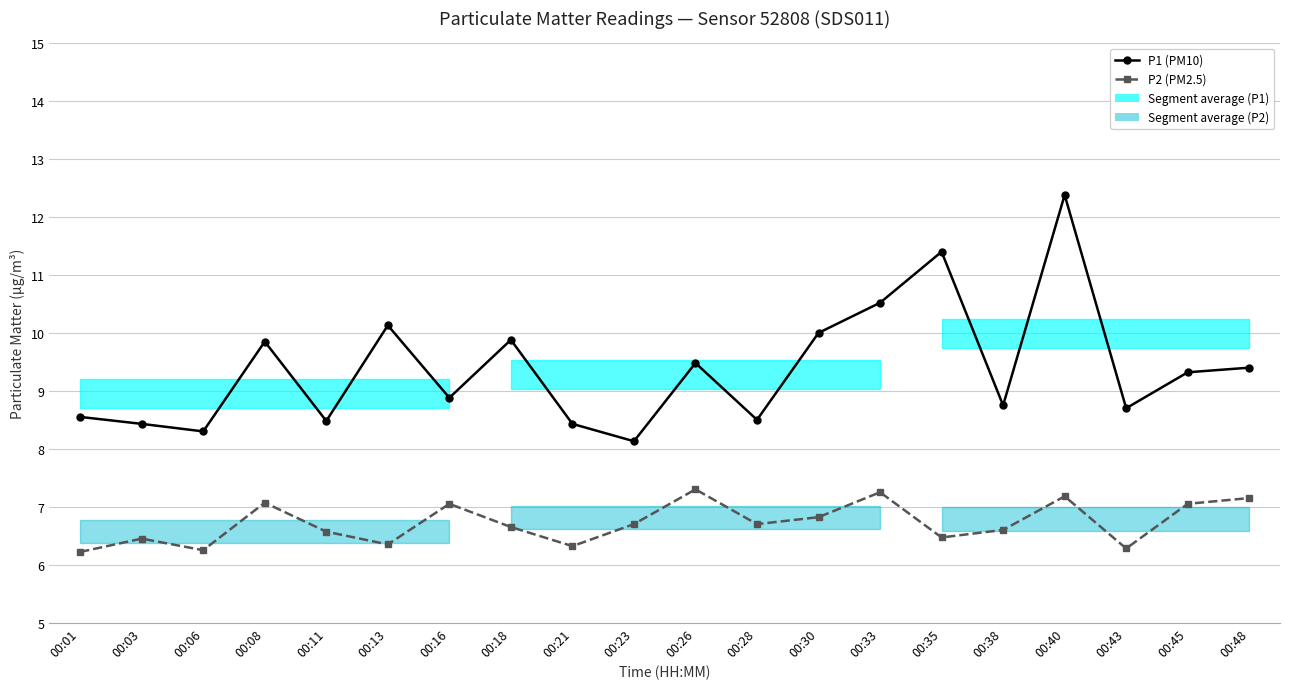

How many interior local peaks does the P2 (PM2.5) series have?

6